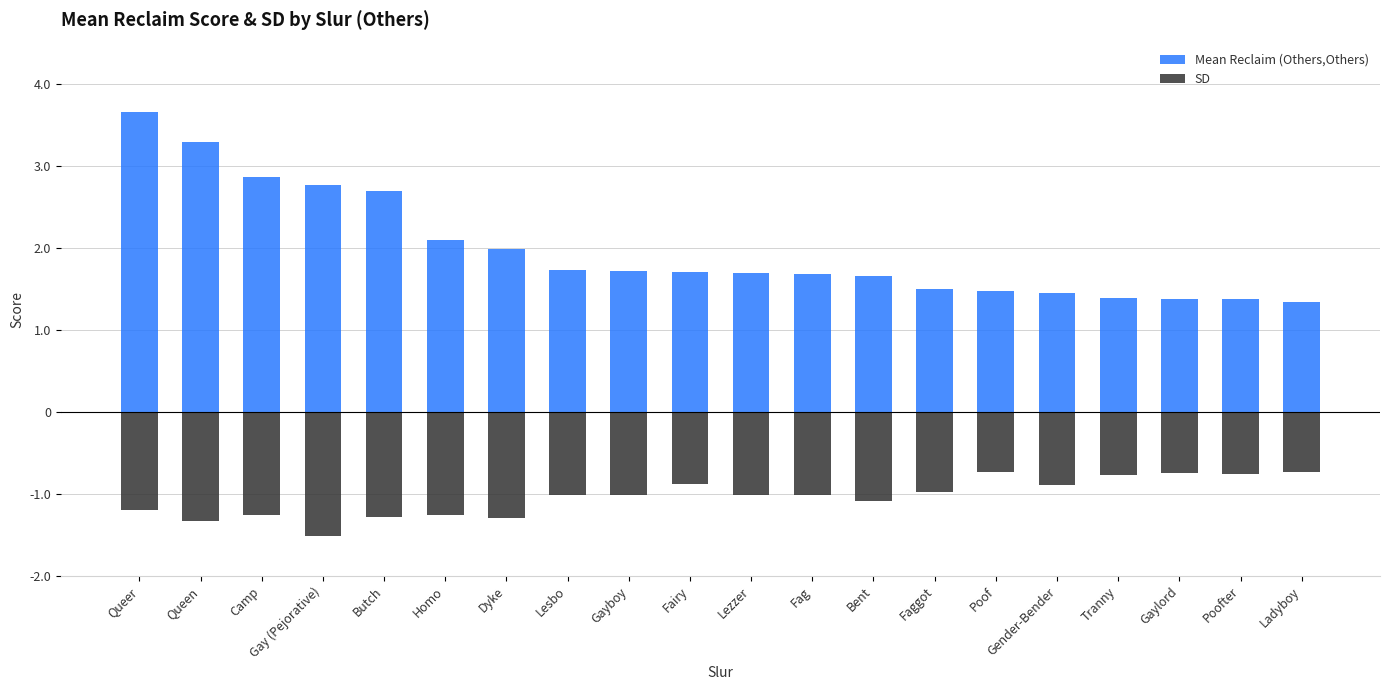

Reading left to right, list all the values displayed in this chart.

Mean Reclaim (Others,Others): 3.6	3.3	2.9	2.8	2.7	2.1	2.0	1.7	1.7	1.7	1.7	1.7	1.6	1.5	1.5	1.4	1.4	1.4	1.4	1.3
SD: -1.2	-1.3	-1.3	-1.5	-1.3	-1.3	-1.3	-1.0	-1.0	-0.9	-1.0	-1.0	-1.1	-1.0	-0.7	-0.9	-0.8	-0.8	-0.8	-0.7